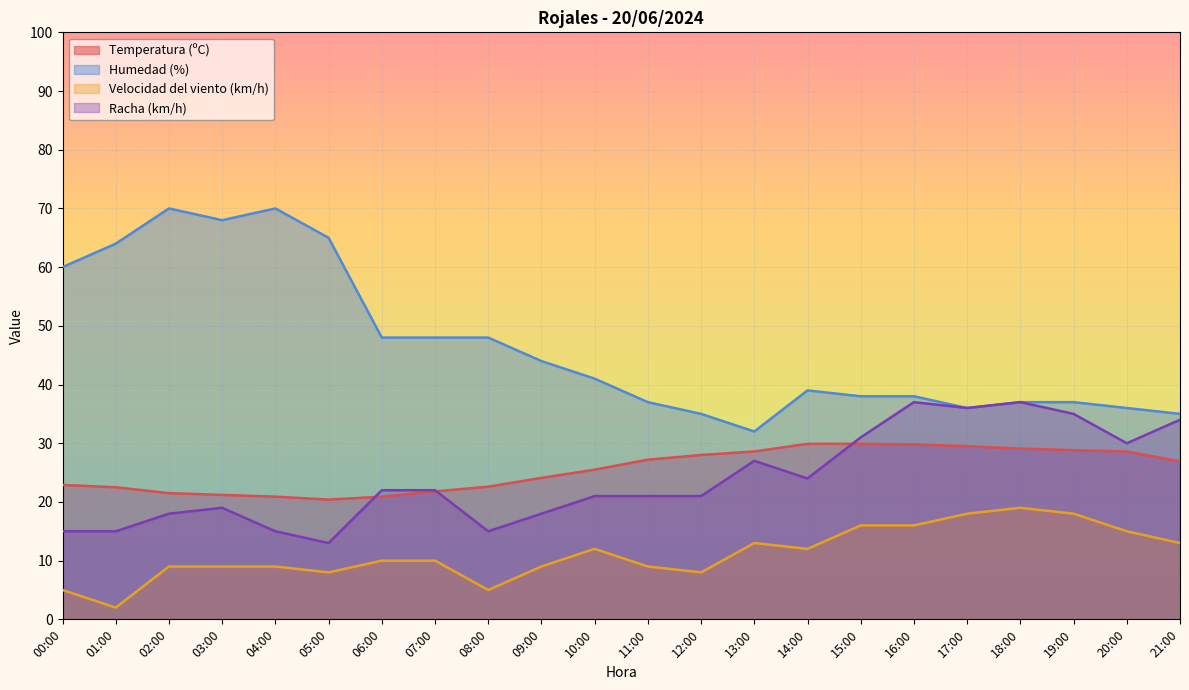

What is the lowest value of the Humedad (%) series?

32.0